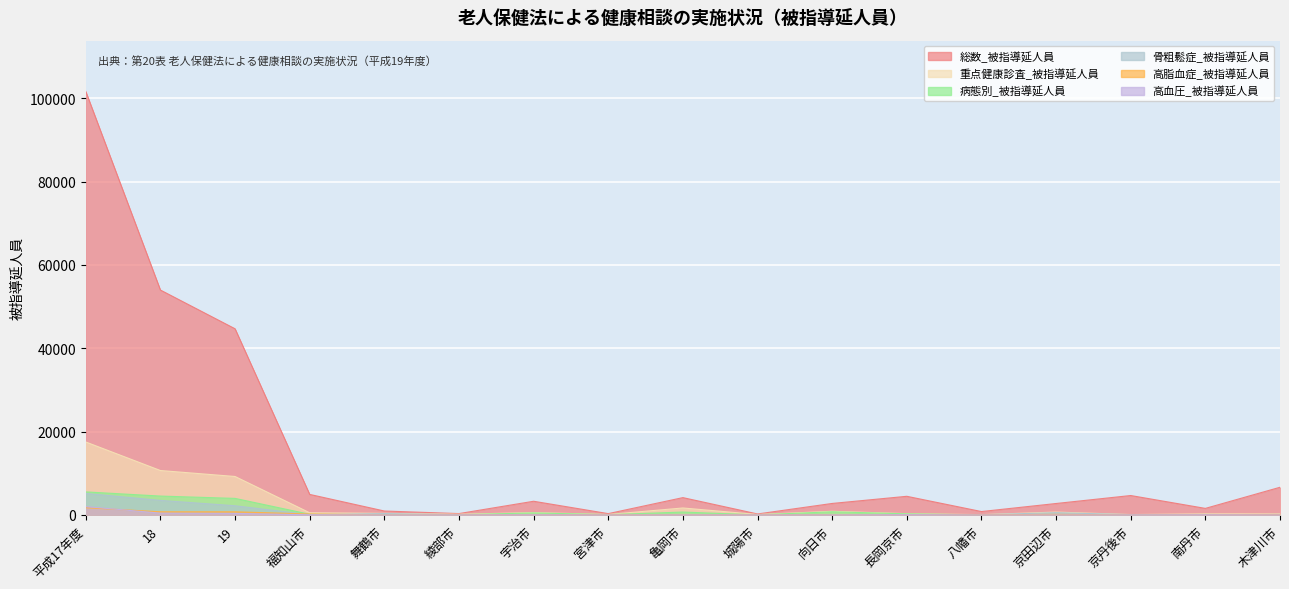

How many lines are shown in the chart?

6